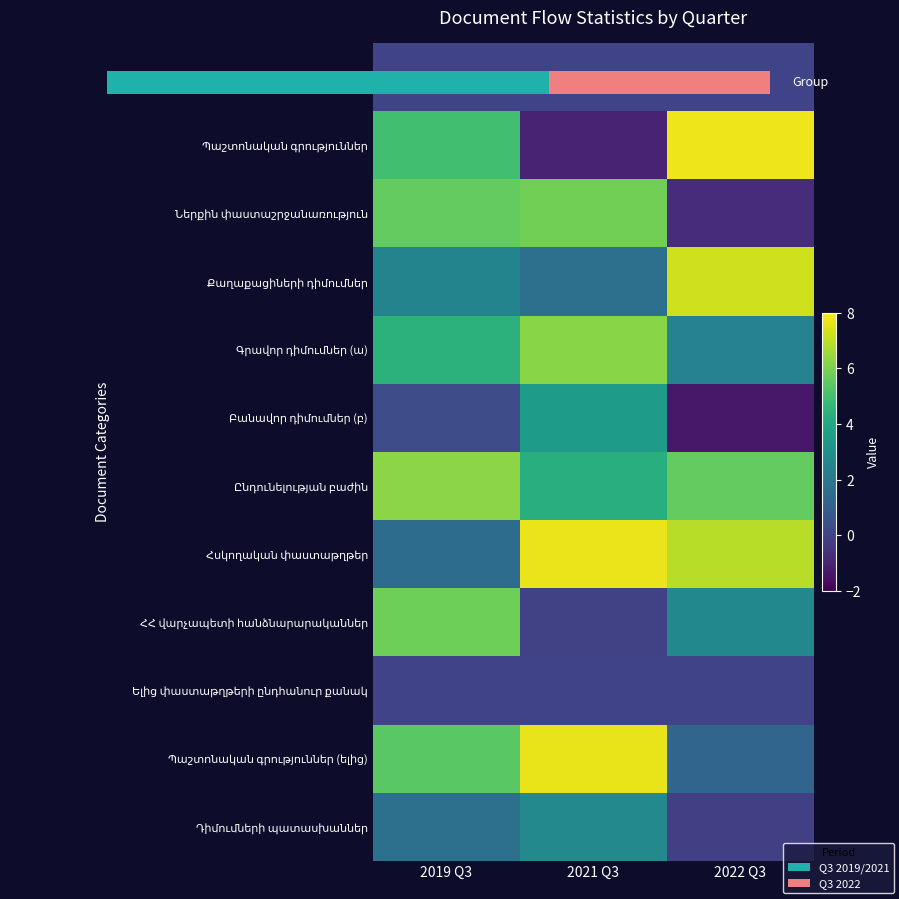

The Քաղաքացիների դիմումներ series shows 3.3 at 2019 Q3. True or false?

False